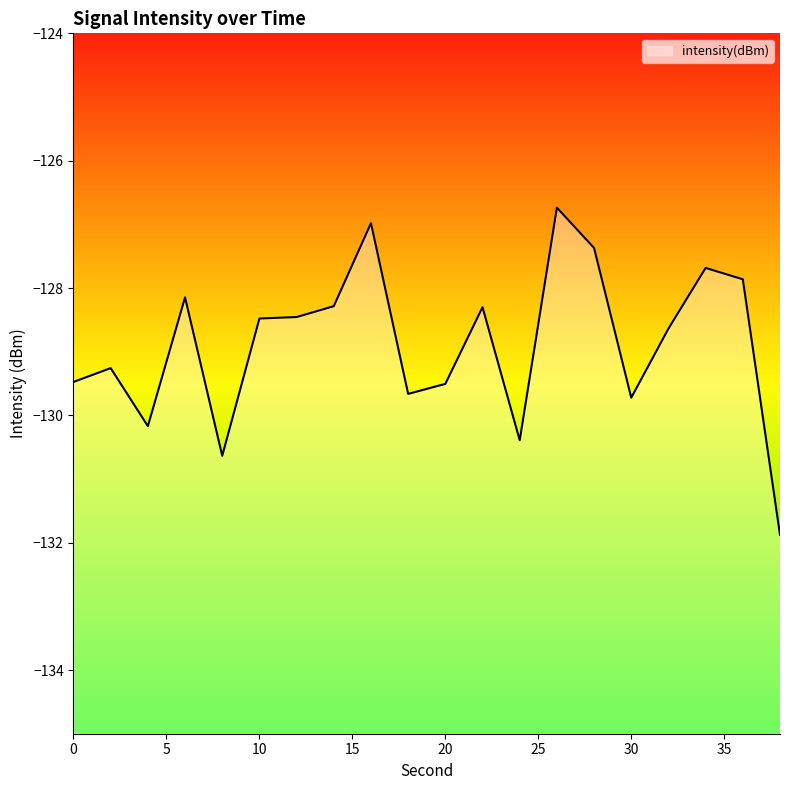

The value at 36 is -63.0. True or false?

False